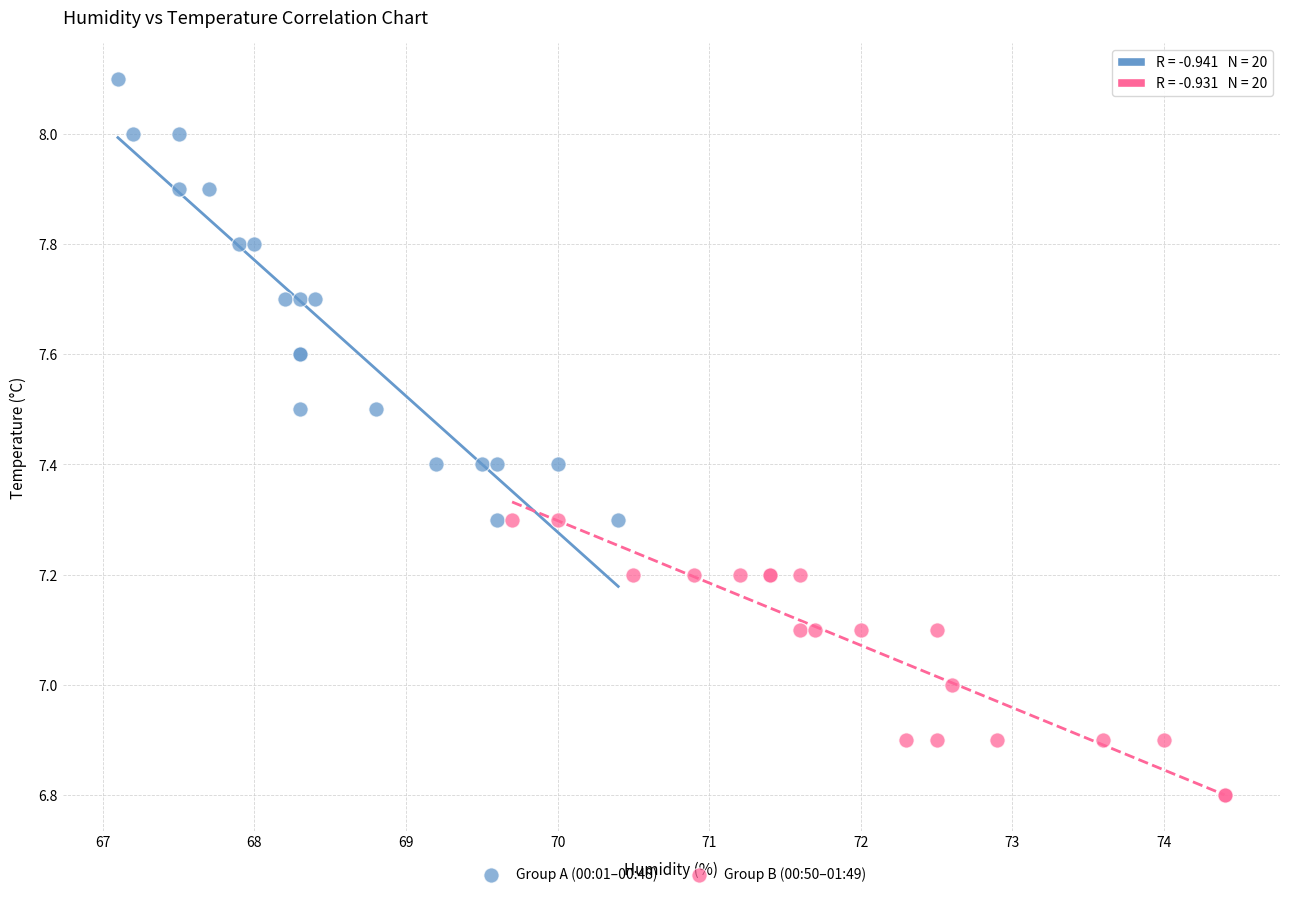

Which series has the widest spread of Y values?

Group A (00:01–00:48)